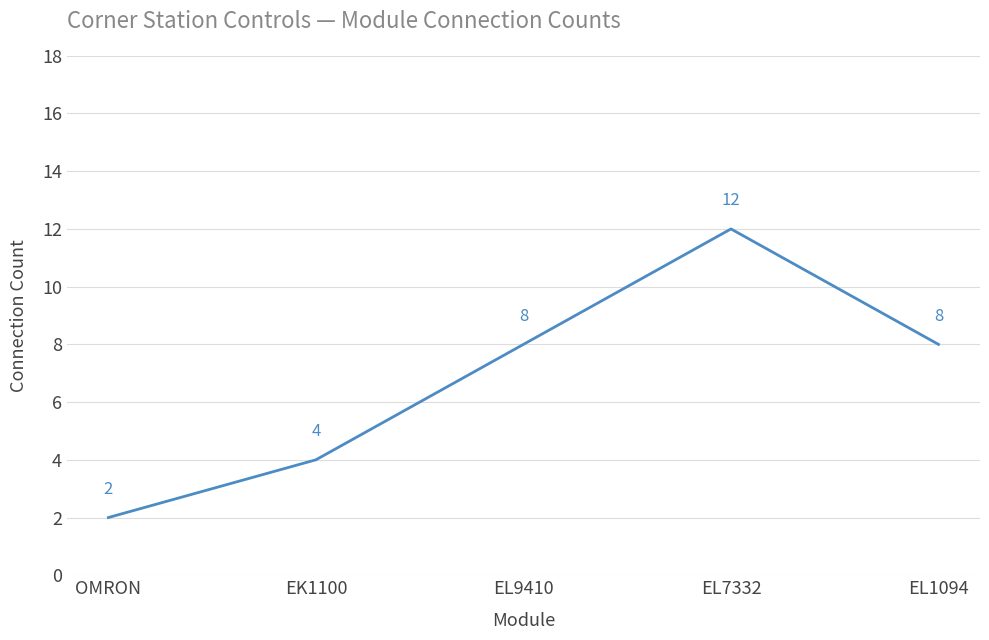

What is the average value?

7